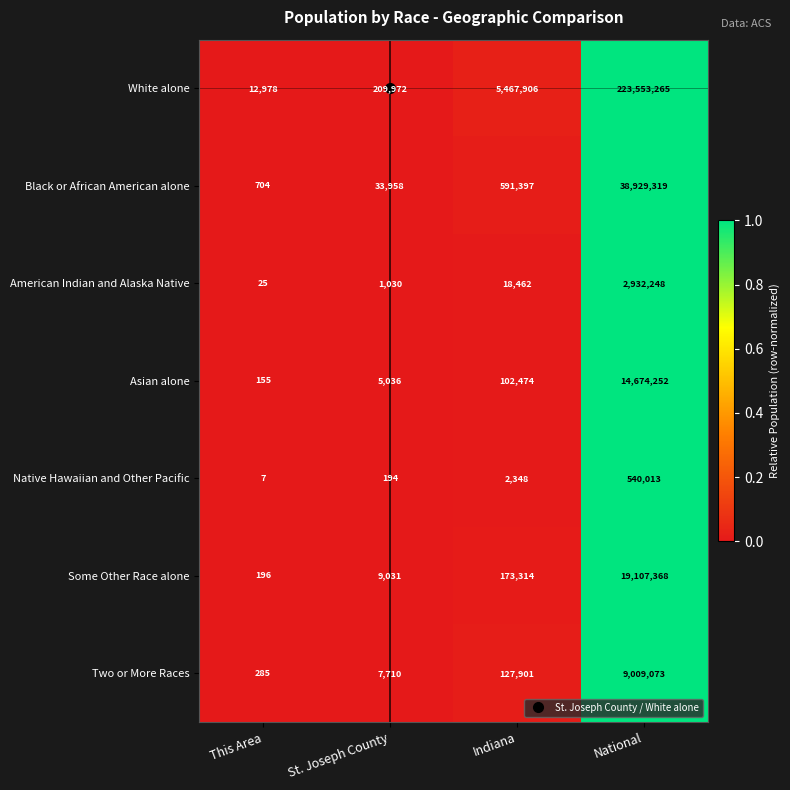

At which category is the sum across all series the highest?

National